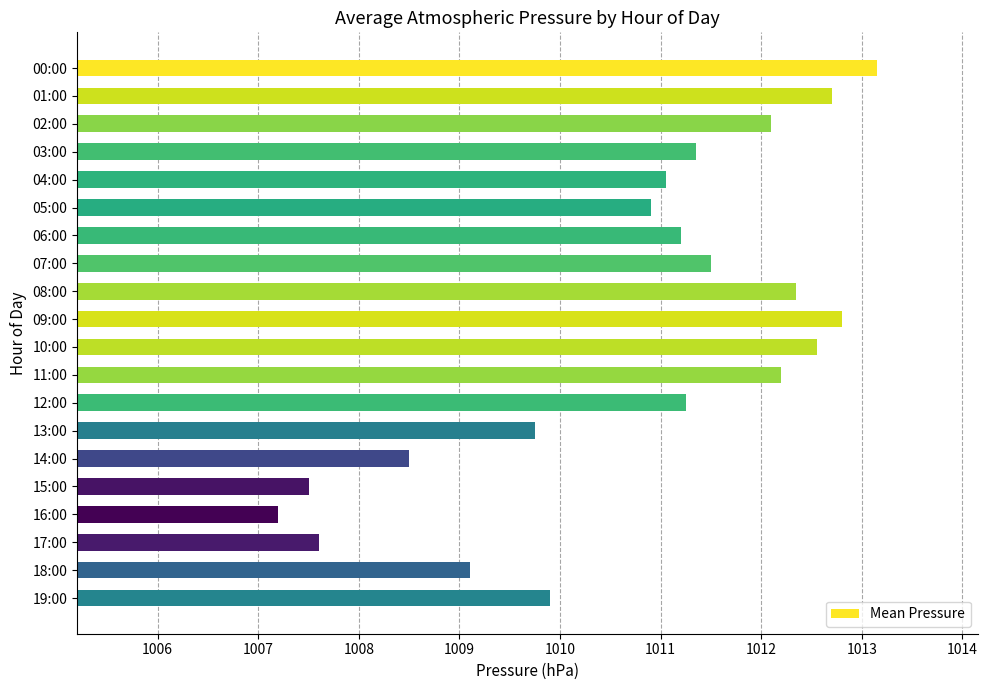

Which category has the highest value across all series?

00:00